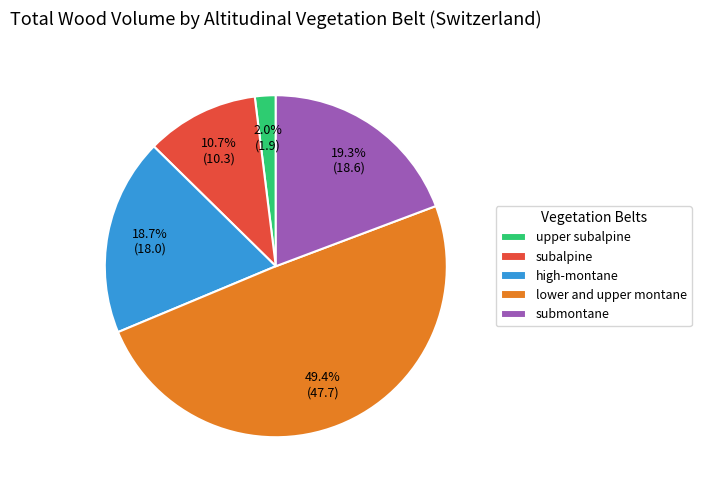

To the nearest percent, what percentage of the pie is upper subalpine?

2%